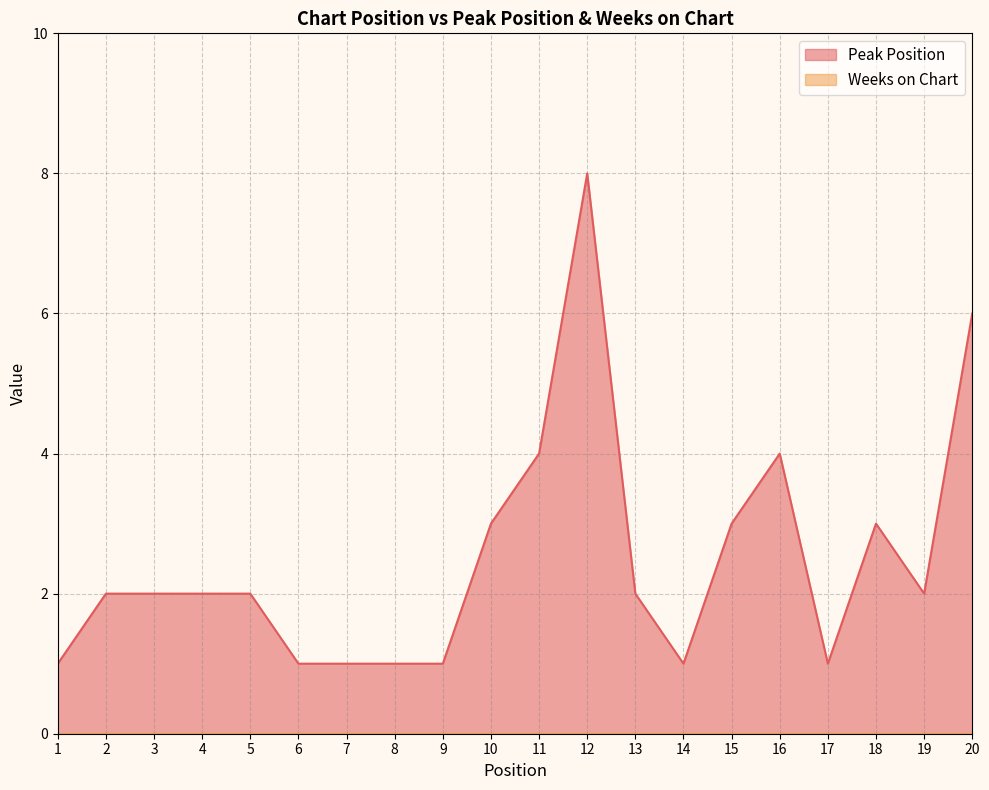

What is the value of the 1st point from the left?

1